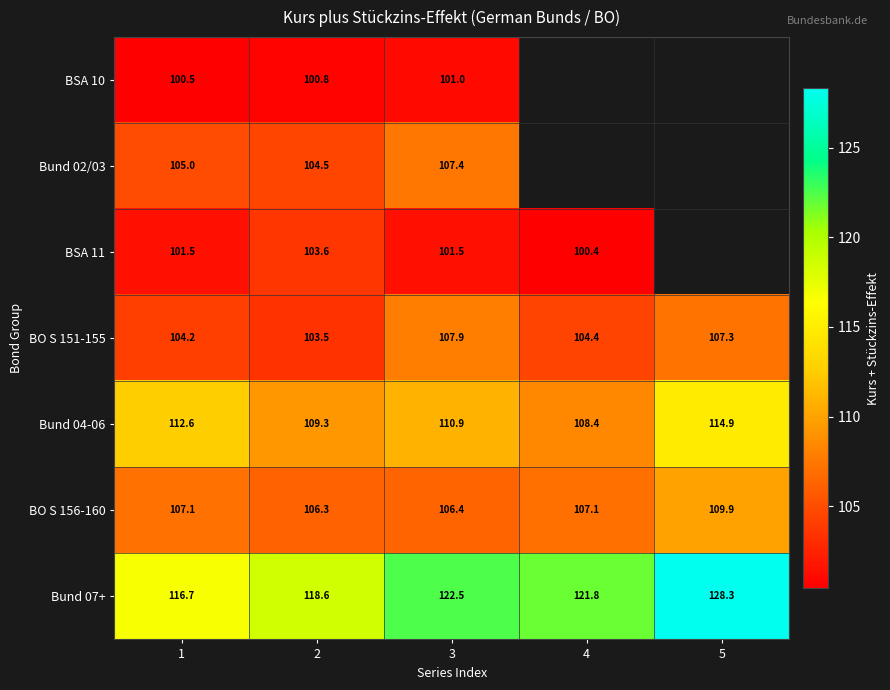

What is the lowest value of the BSA 10 series?

100.5